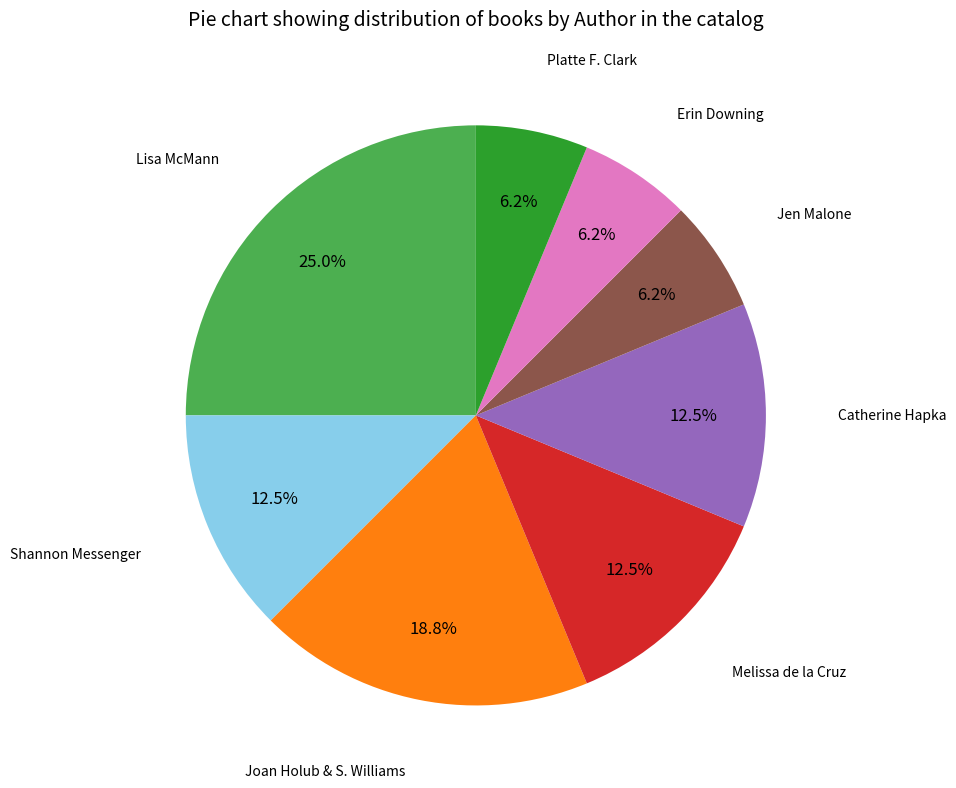

Is there any slice that represents more than half of the pie?

No